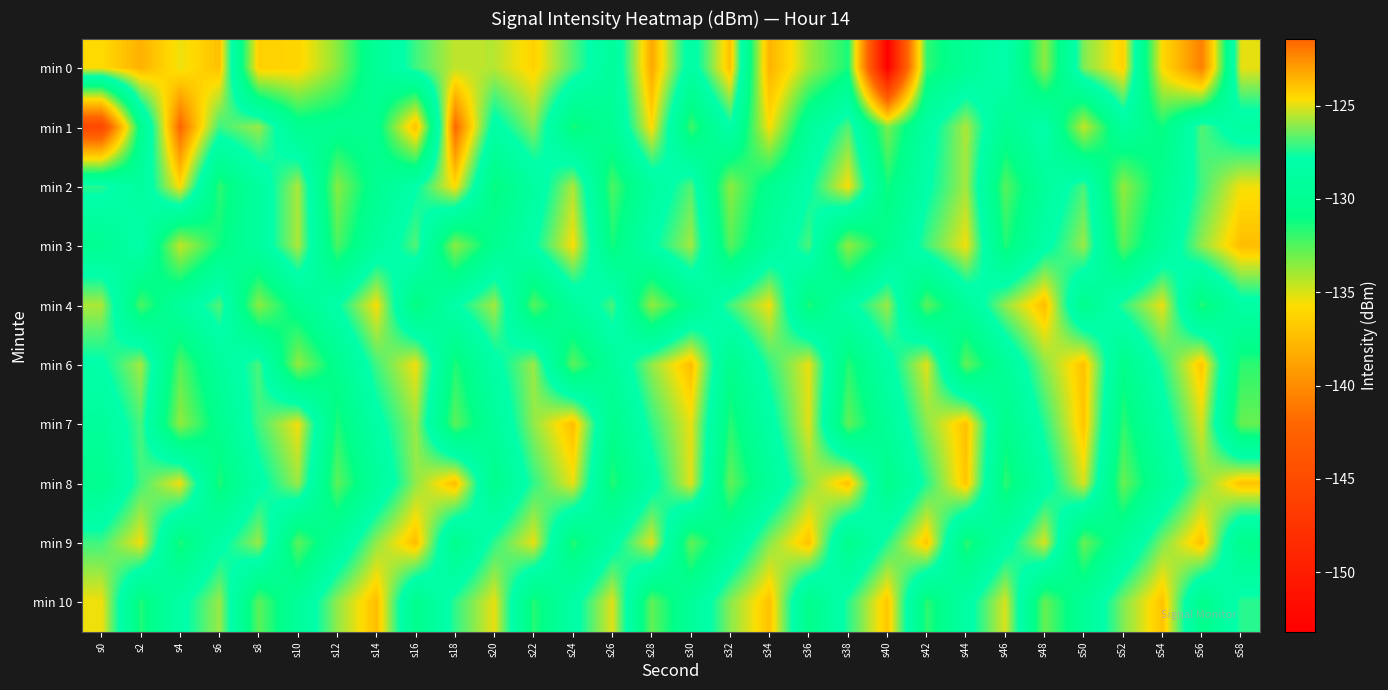

What is the spread (max minus min) of values at s40?

29.2